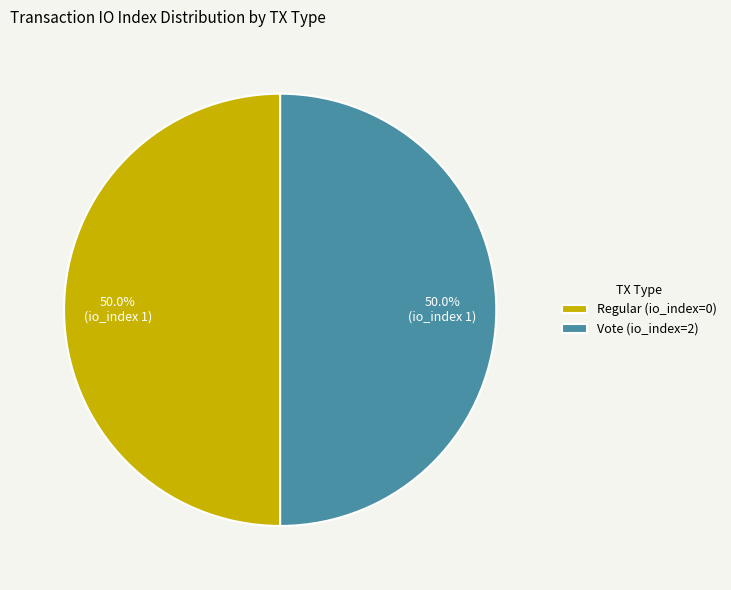

To the nearest percent, what is the difference between the largest and smallest slice percentages?

0%